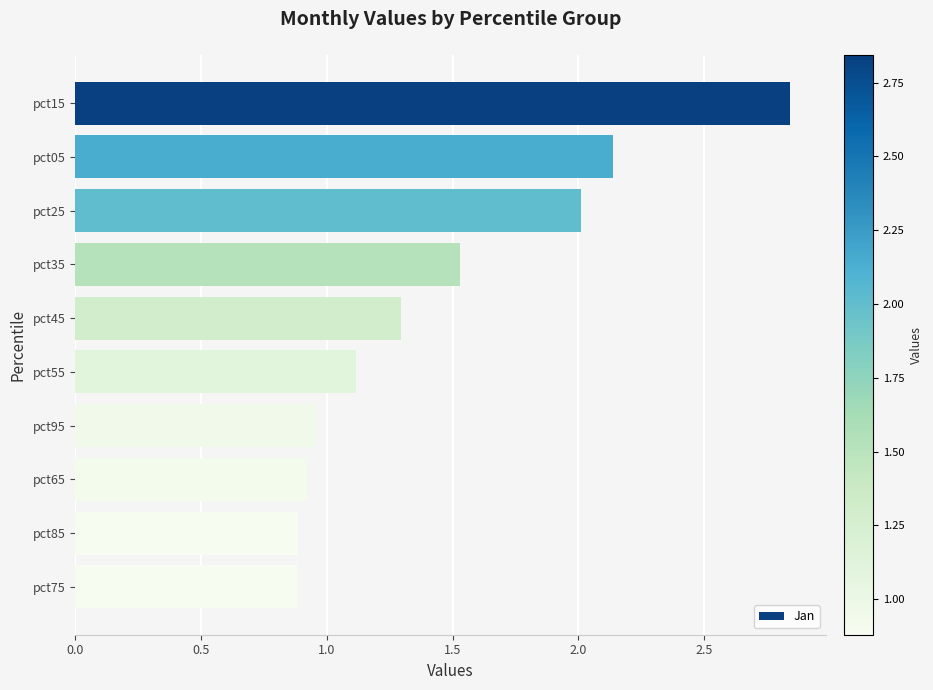

Read the value at pct45.

1.3